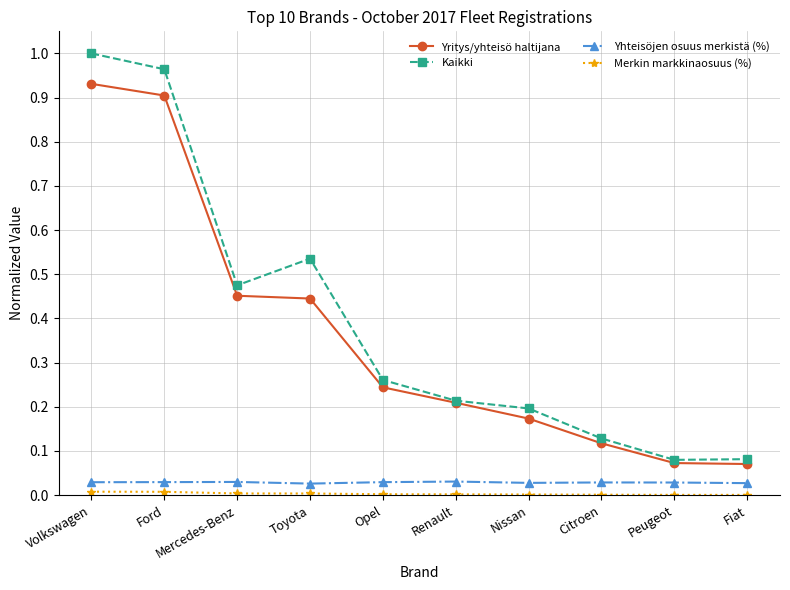

True or false: Kaikki and Yhteisöjen osuus merkistä (%) cross at least once.

False